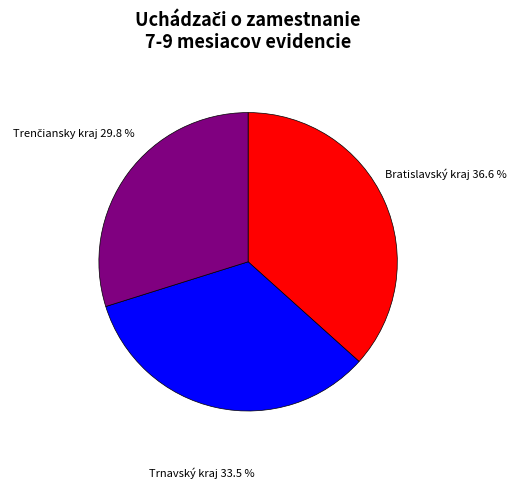

Does any single category account for the majority?

No